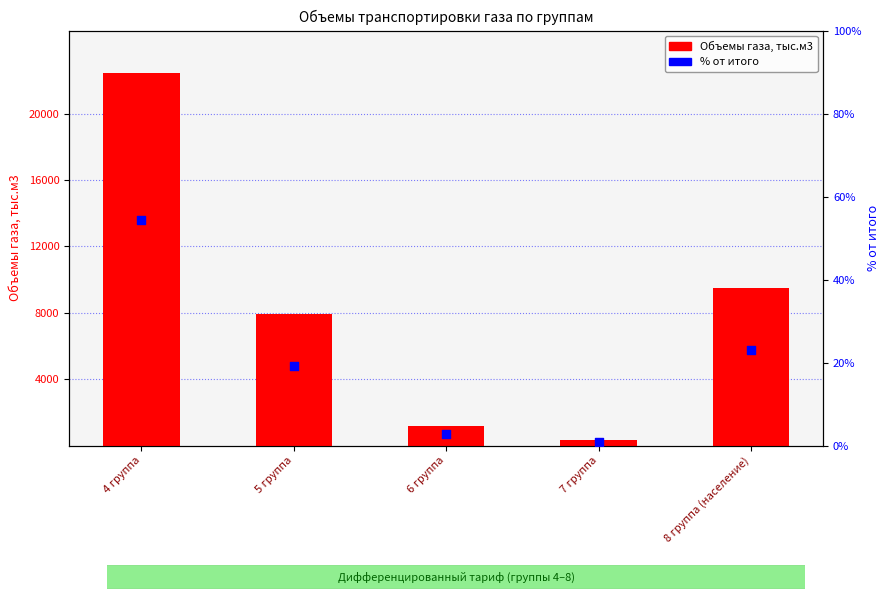

Which series reaches the minimum Y coordinate?

% от итога